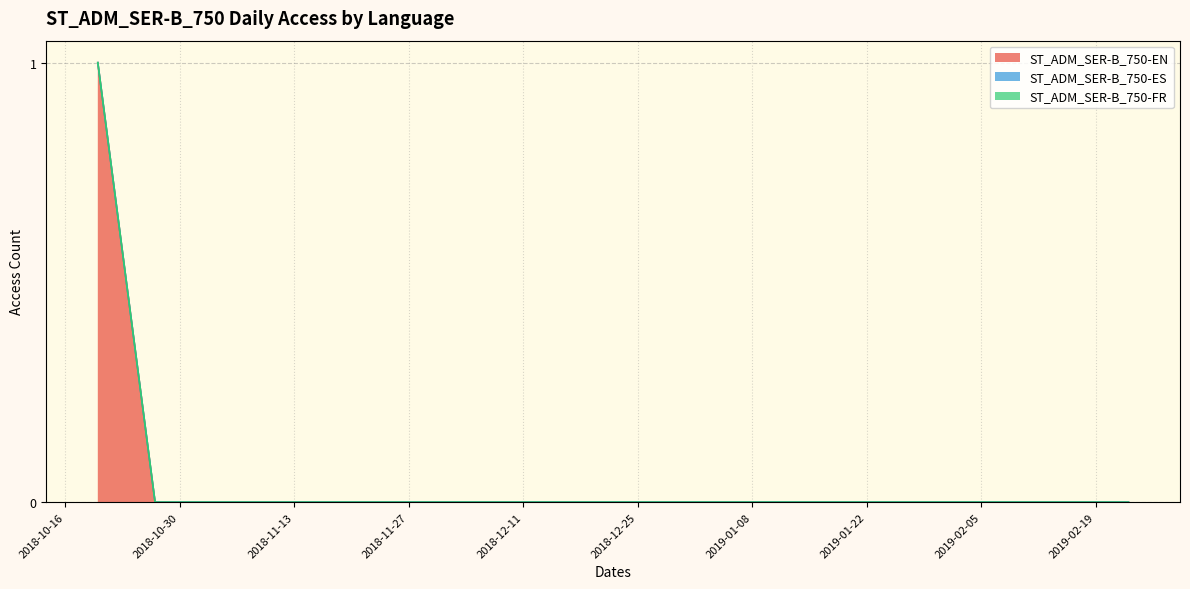

True or false: ST_ADM_SER-B_750-EN has a value of 1 at 2018-10-27.

False